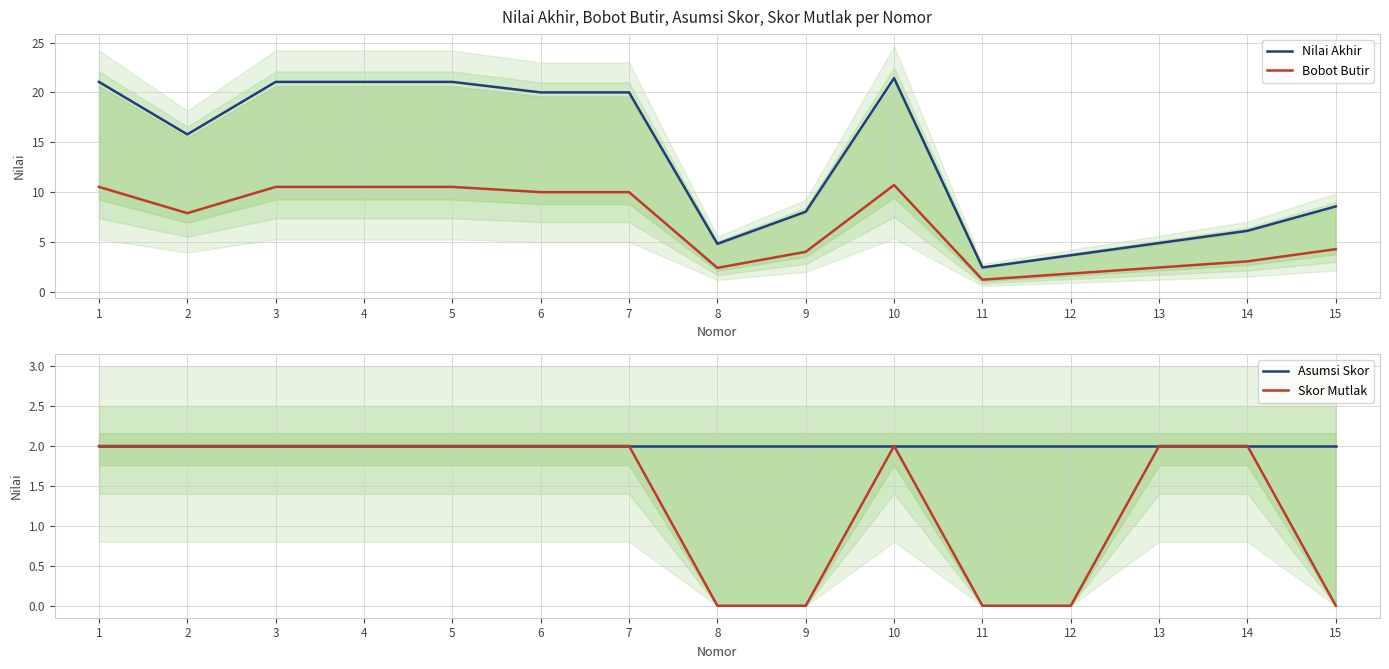

How many categories are shown in the chart?

15